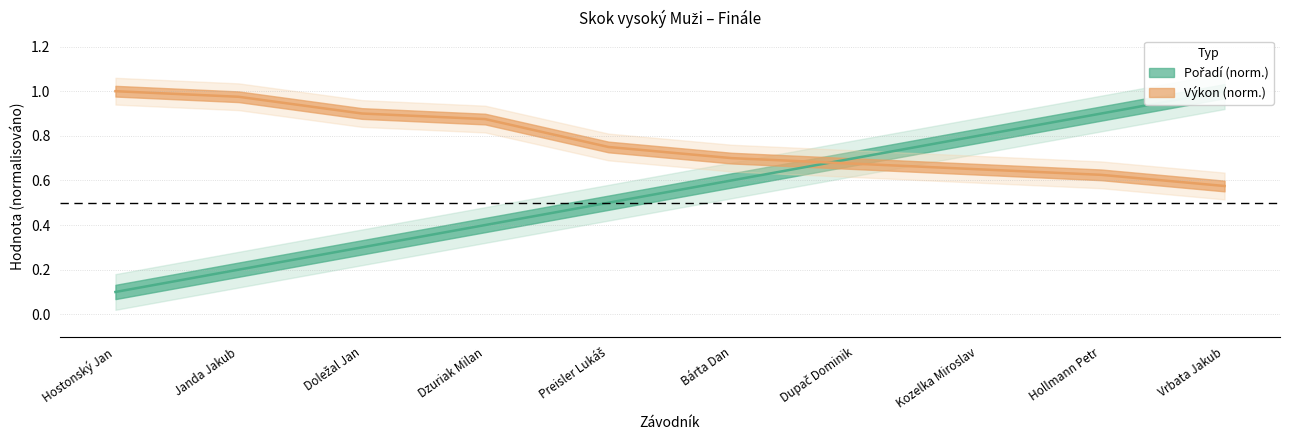

True or false: Výkon and Pořadí intersect in this chart.

True